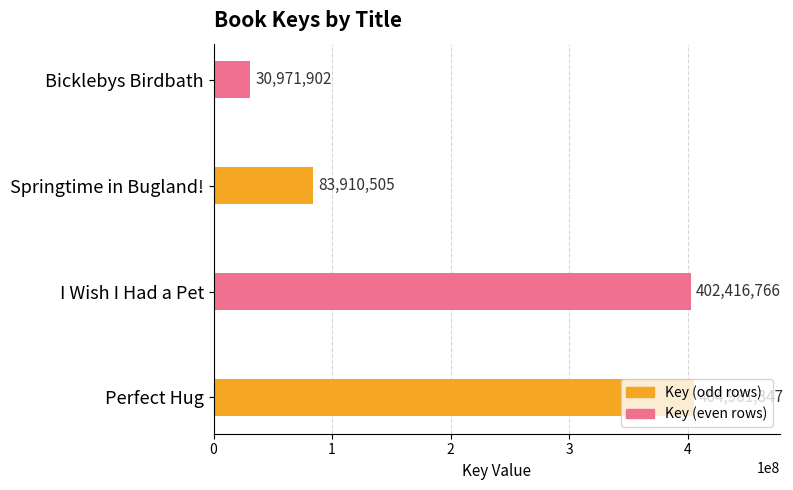

What is the minimum value shown in the chart?

30971902